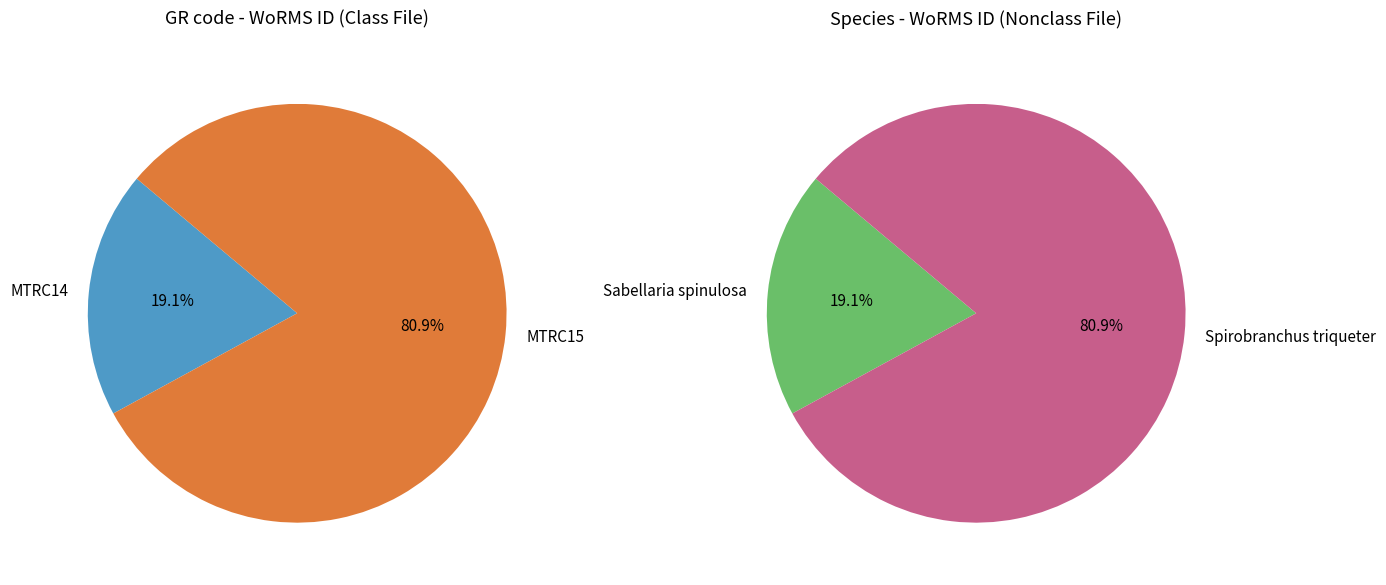

Which category accounts for the majority?

MTRC15